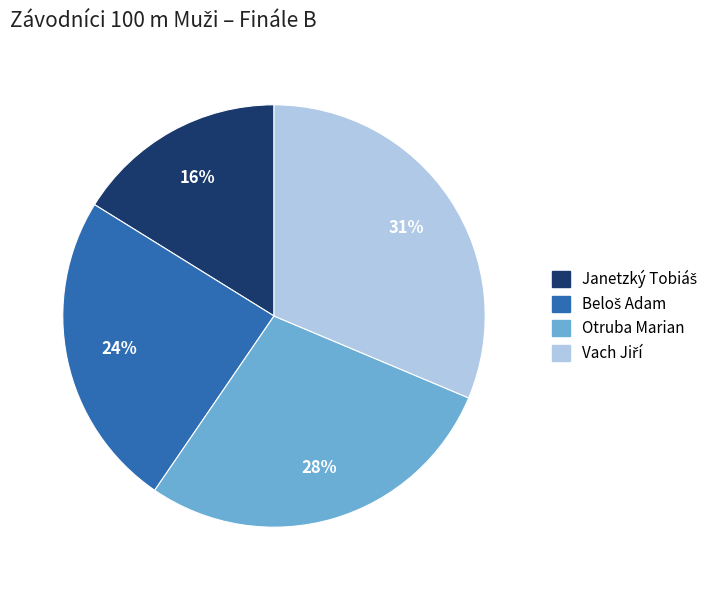

True or false: Otruba Marian accounts for 43% of the total.

False